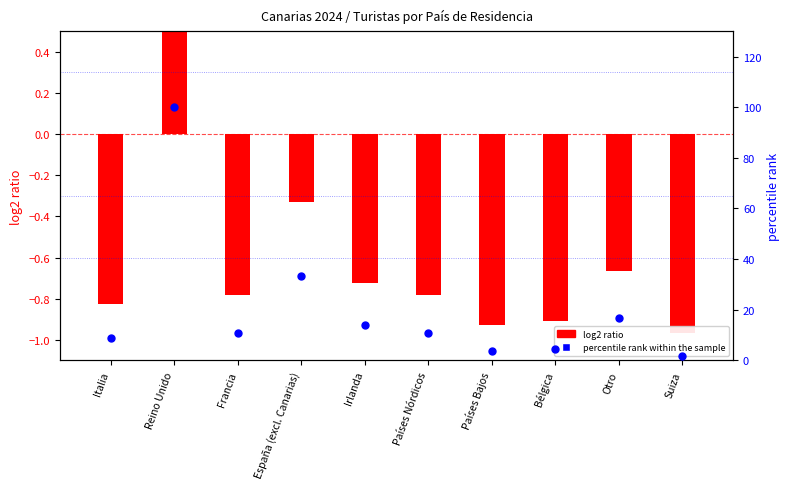

Which series reaches the maximum Y coordinate?

percentile rank within the sample